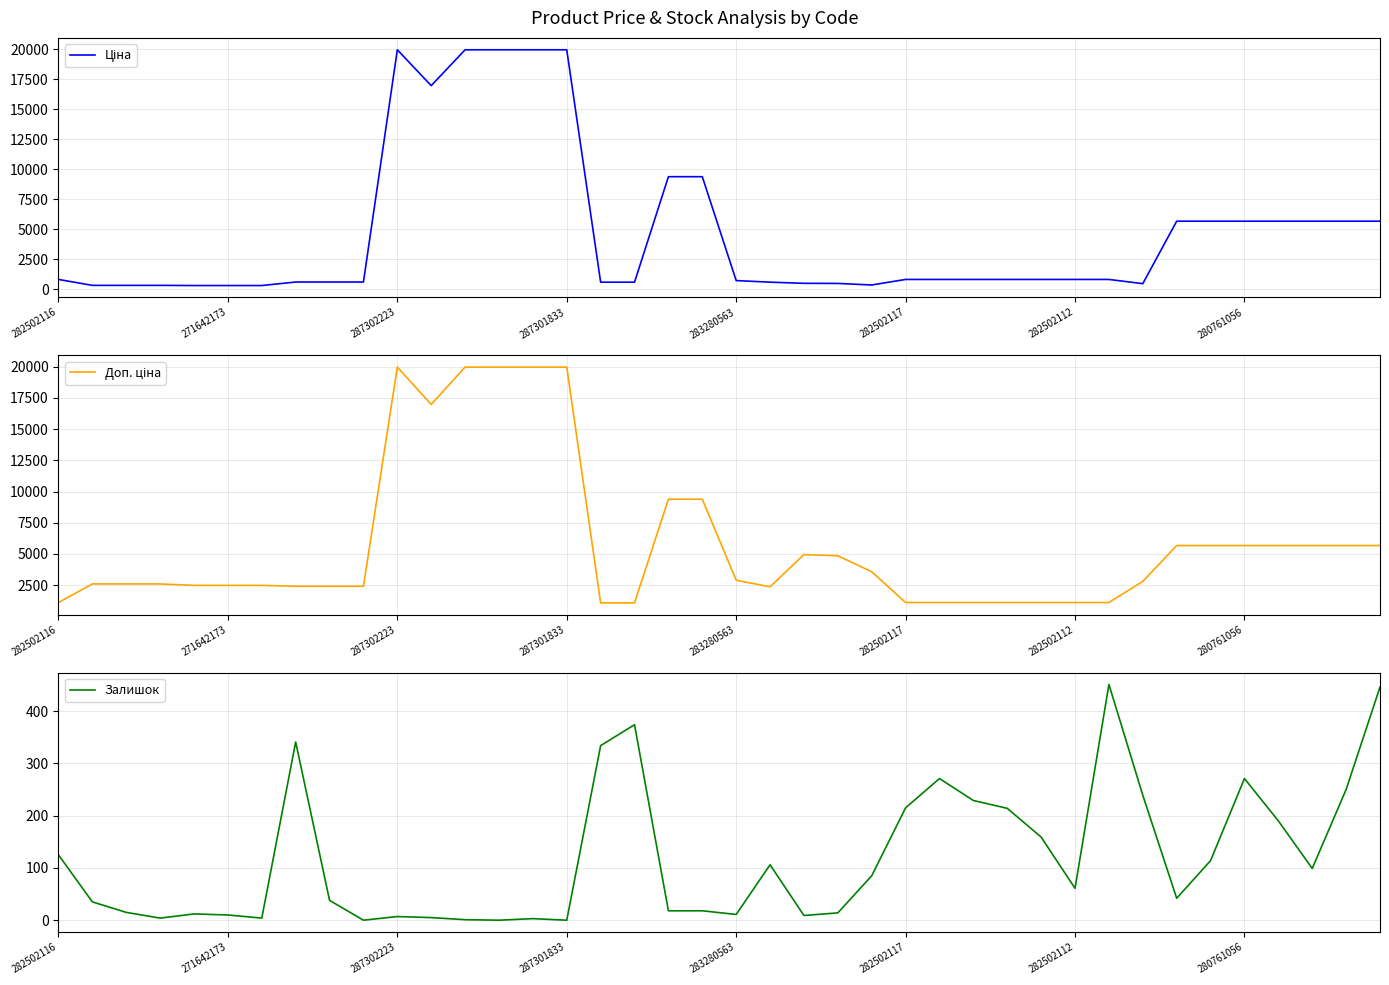

The Ціна series shows 399.9 at 280761056. True or false?

False